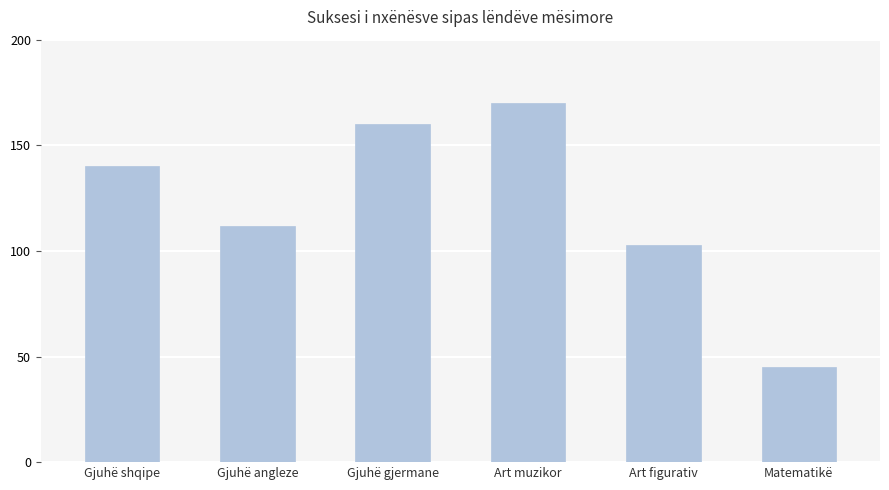

Which has a higher value, Gjuhë gjermane or Matematikë?

Gjuhë gjermane